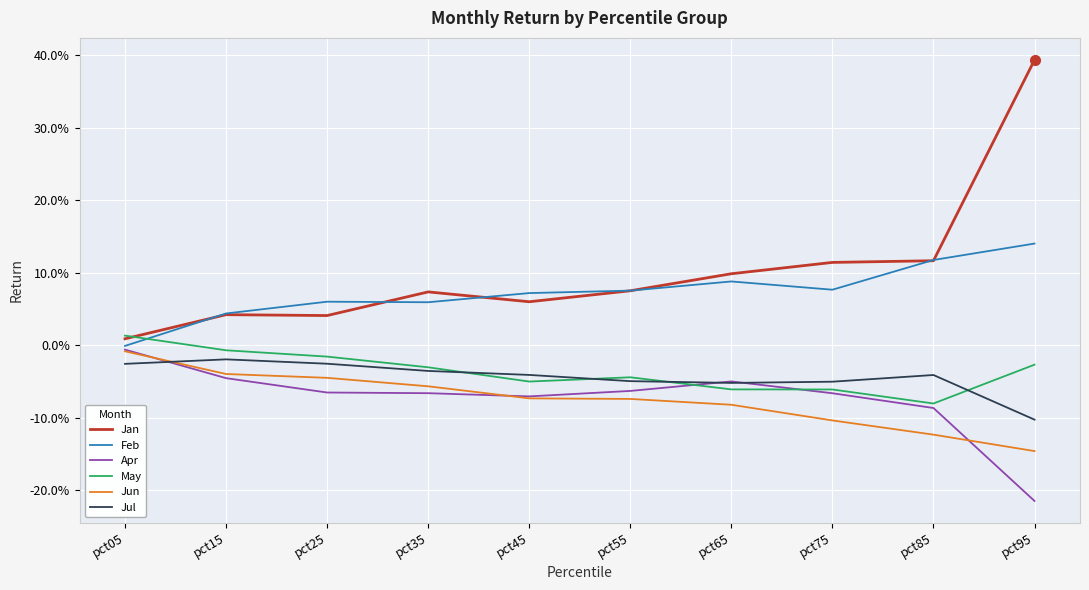

What are all the series names shown in the legend?

Jan, Feb, Apr, May, Jun, Jul